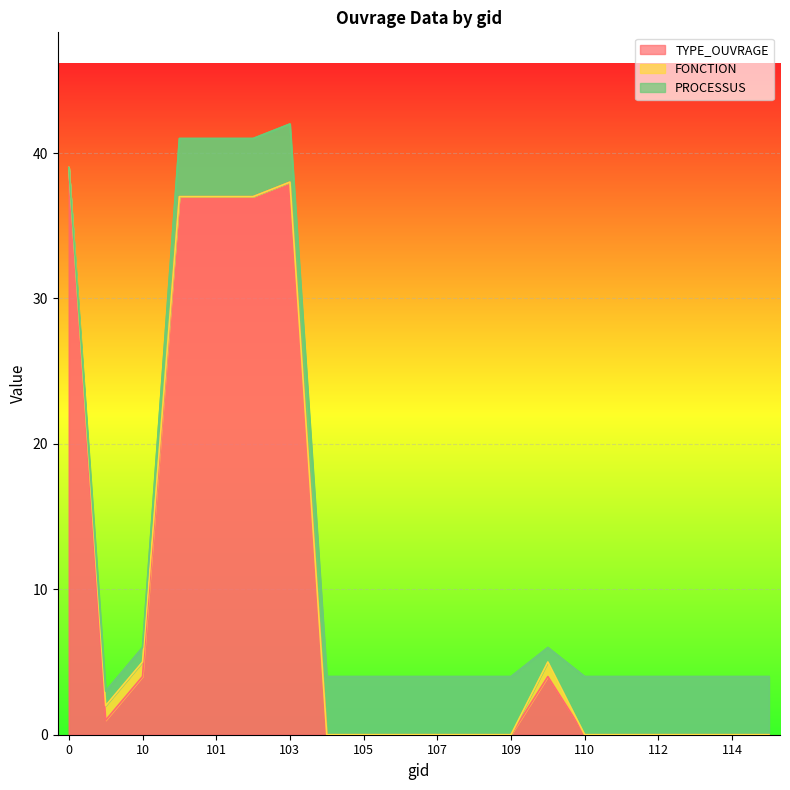

True or false: FONCTION and PROCESSUS cross at least once.

False